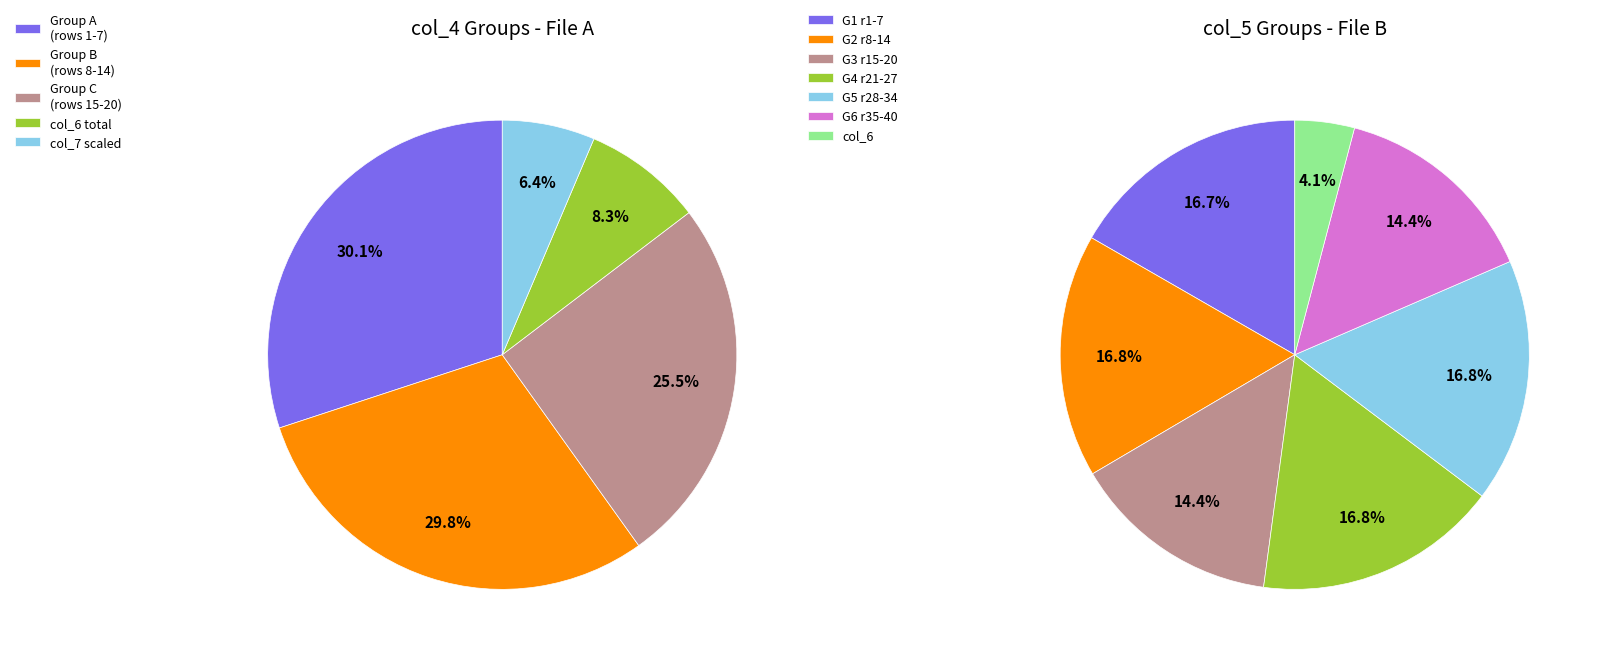

Which slice is the smallest?

7